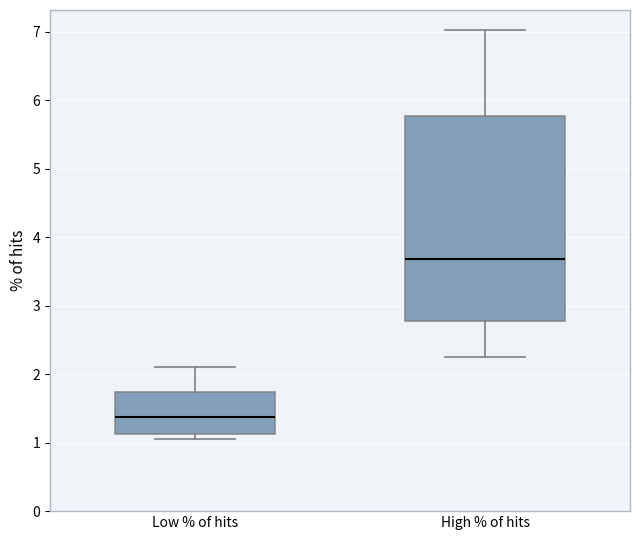

Comparing the boxes themselves (not the whiskers), which one is the tallest?

High % of hits